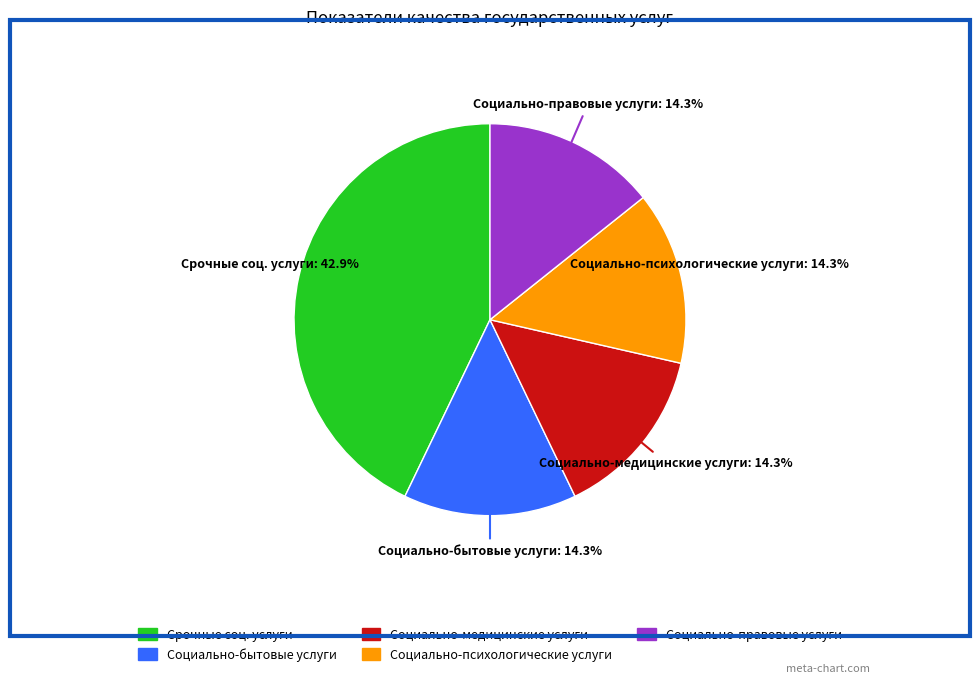

Is the sum of Социально-бытовые услуги and Срочные соц. услуги greater than half?

Yes